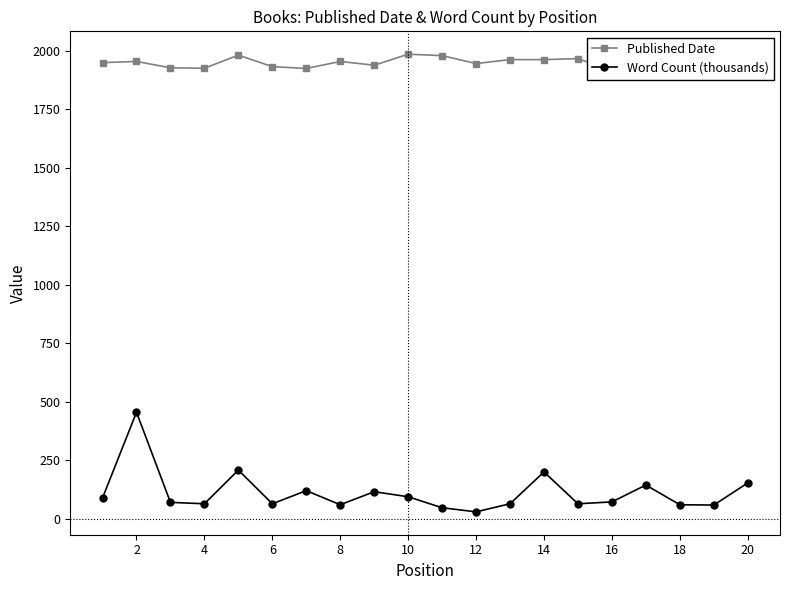

Where is the first local maximum for Word Count (thousands)?

2